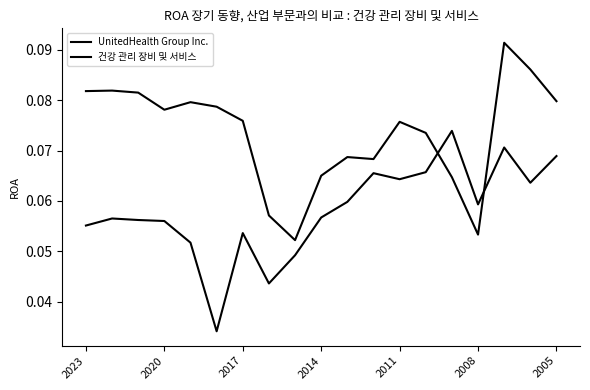

Does the chart display data point markers on the line(s)?

No